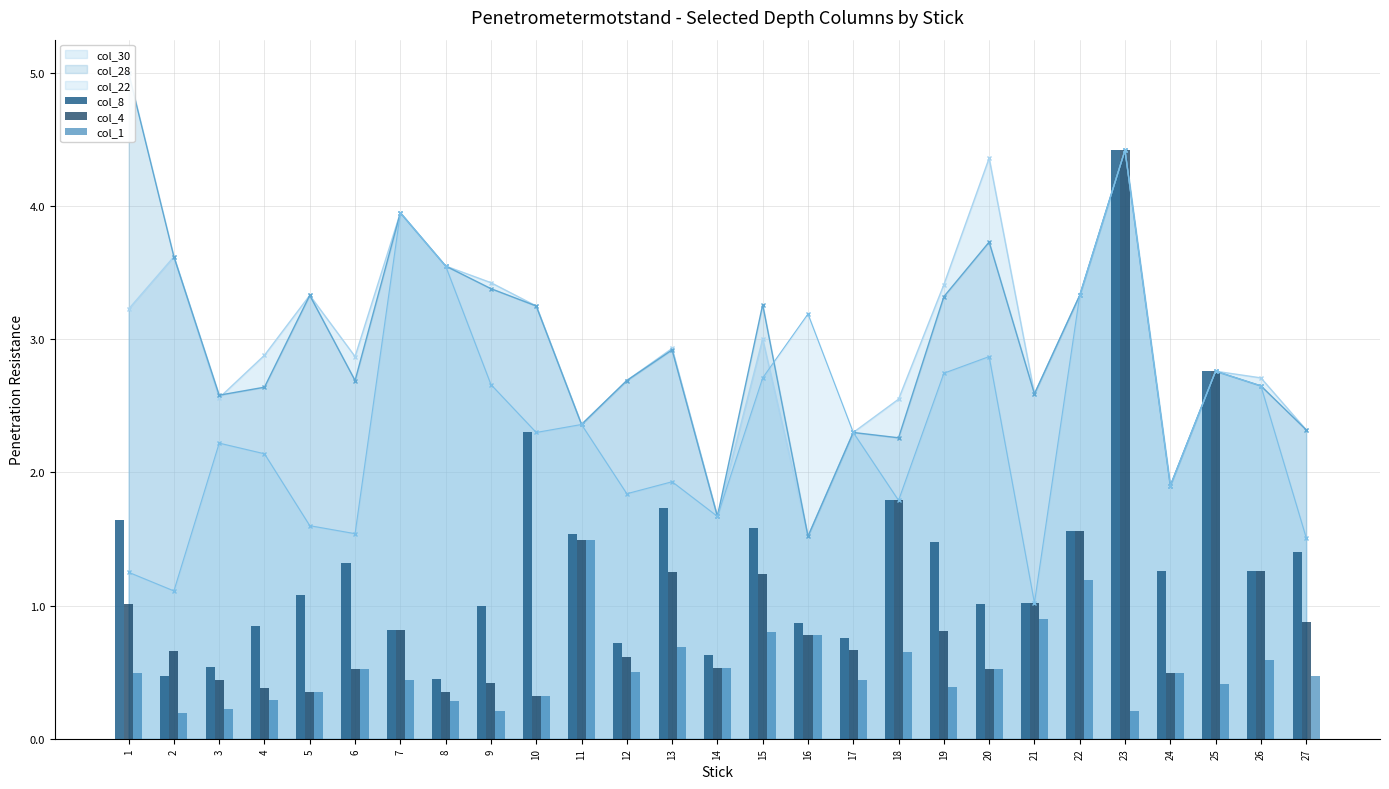

What is the maximum value for col_22?

4.4